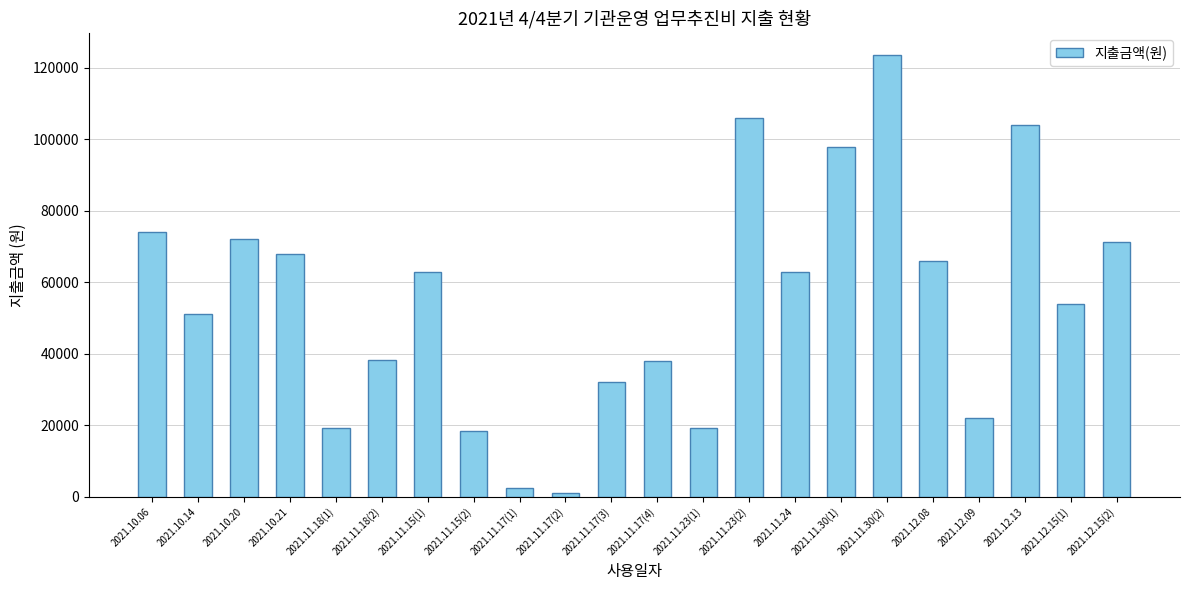

Is it true that the value at 2021.11.15(1) is 63000?

True